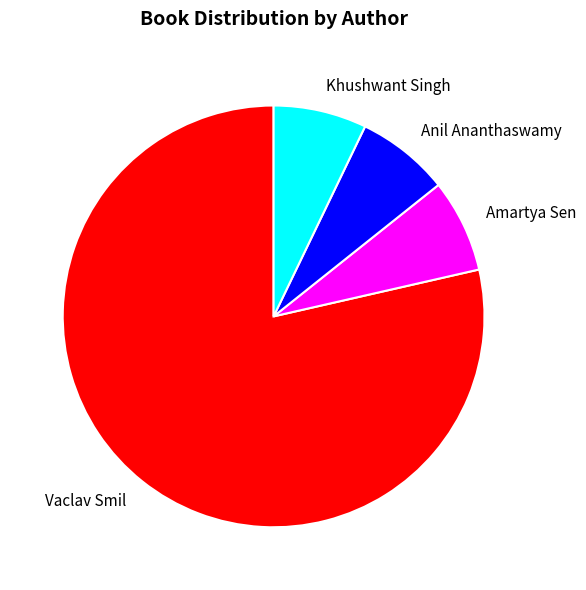

The Vaclav Smil slice represents 79% of the pie. True or false?

True